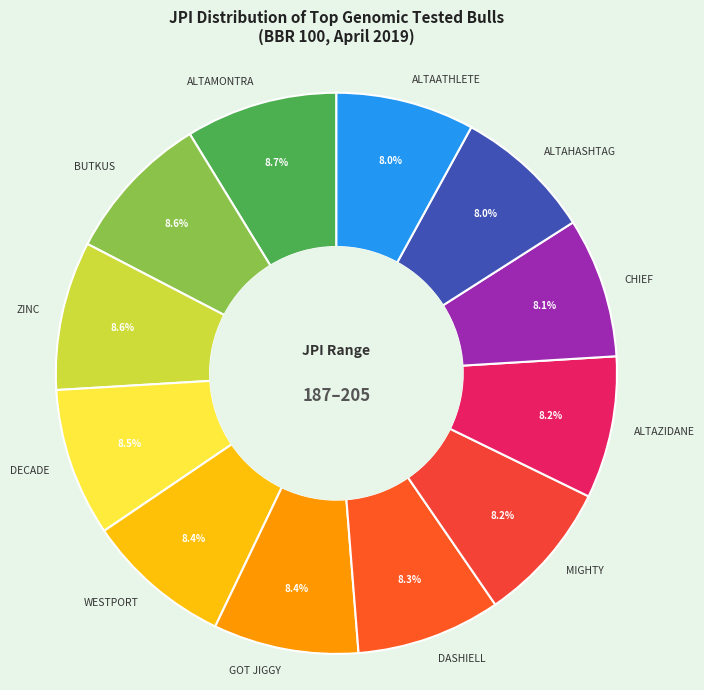

Combined, do WESTPORT and ALTAZIDANE account for over 50%?

No